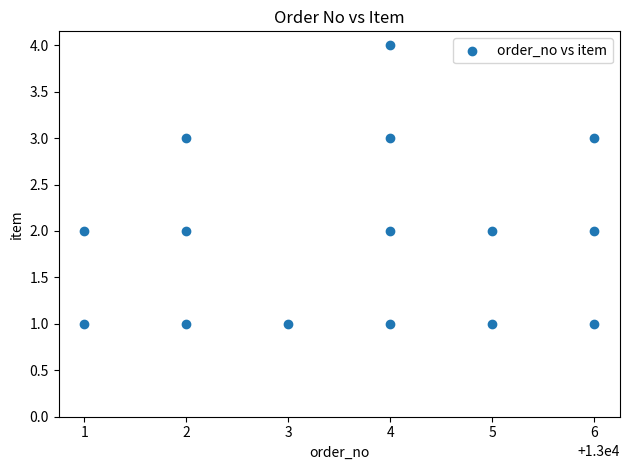

What is the range of Y values (max minus min)?

3